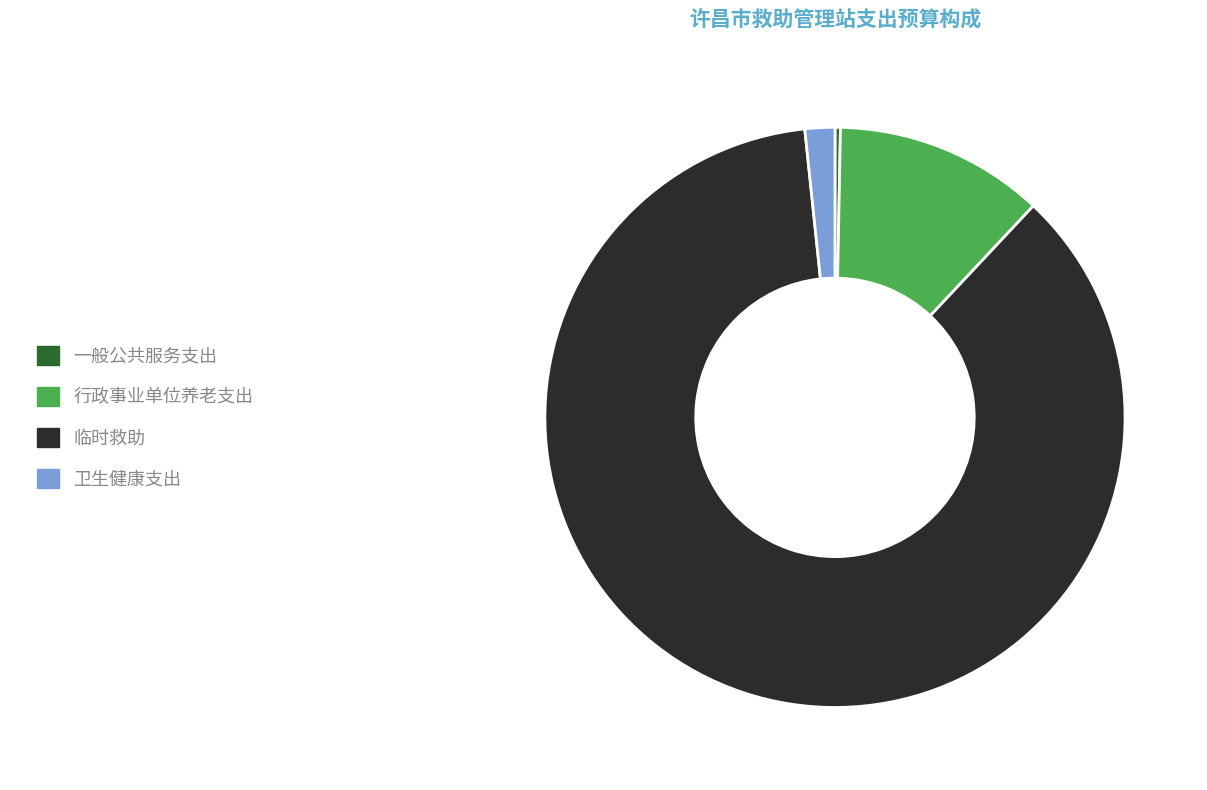

Does 一般公共服务支出 represent more than half of the total?

No